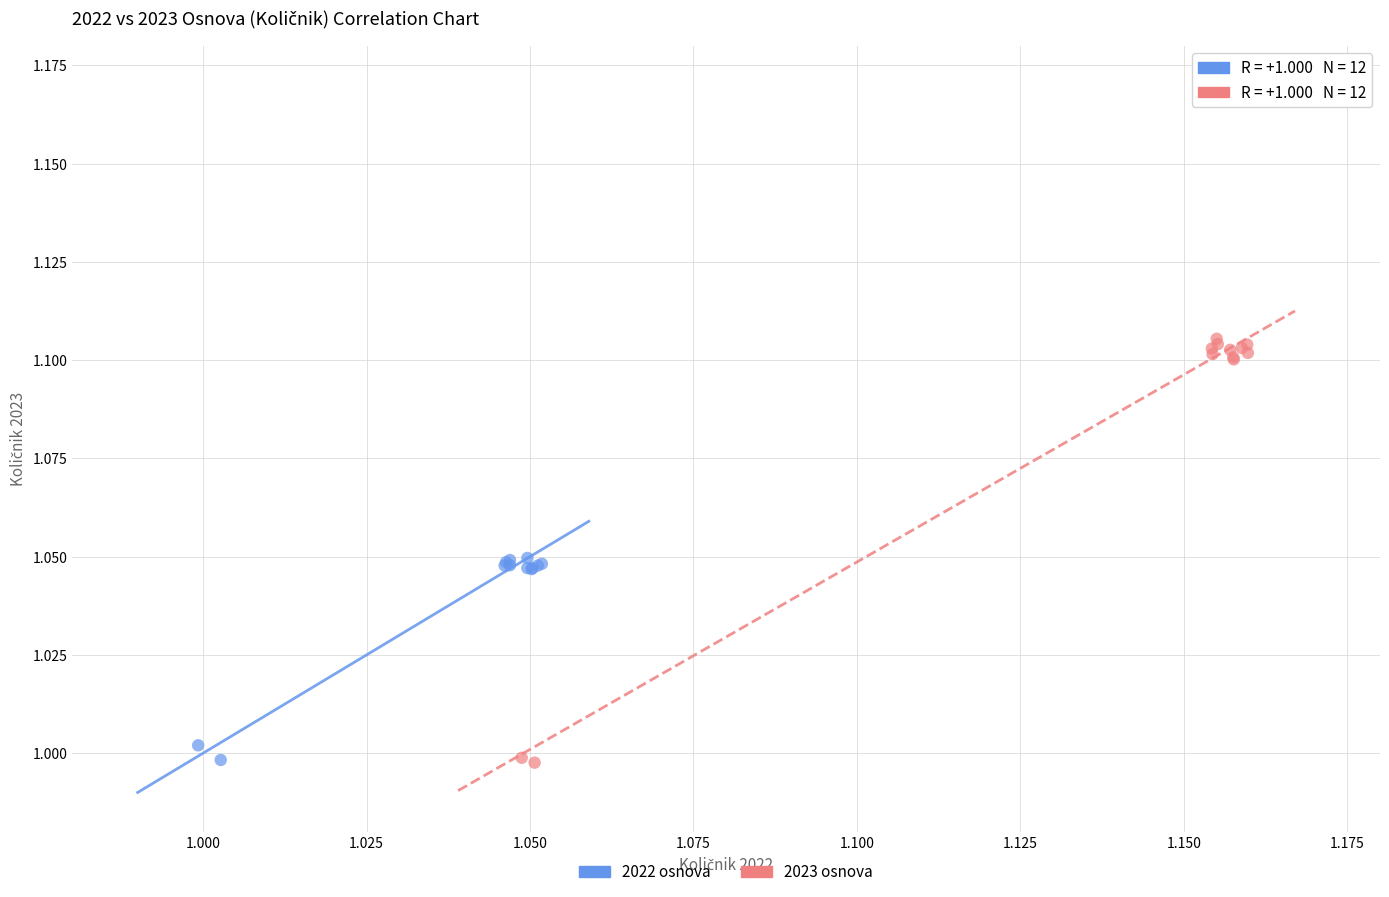

Which series has the widest spread of Y values?

2023 osnova